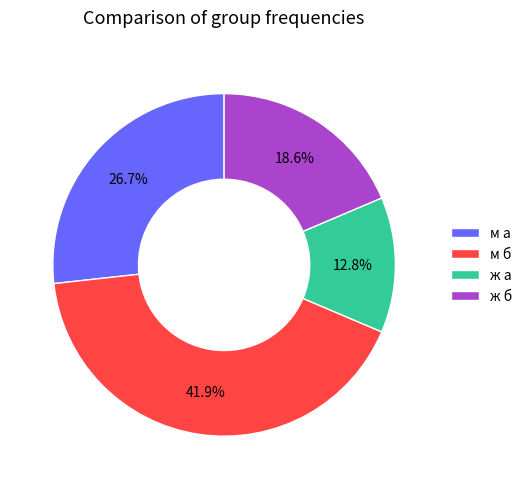

To the nearest percent, what percentage of the pie is м а?

27%